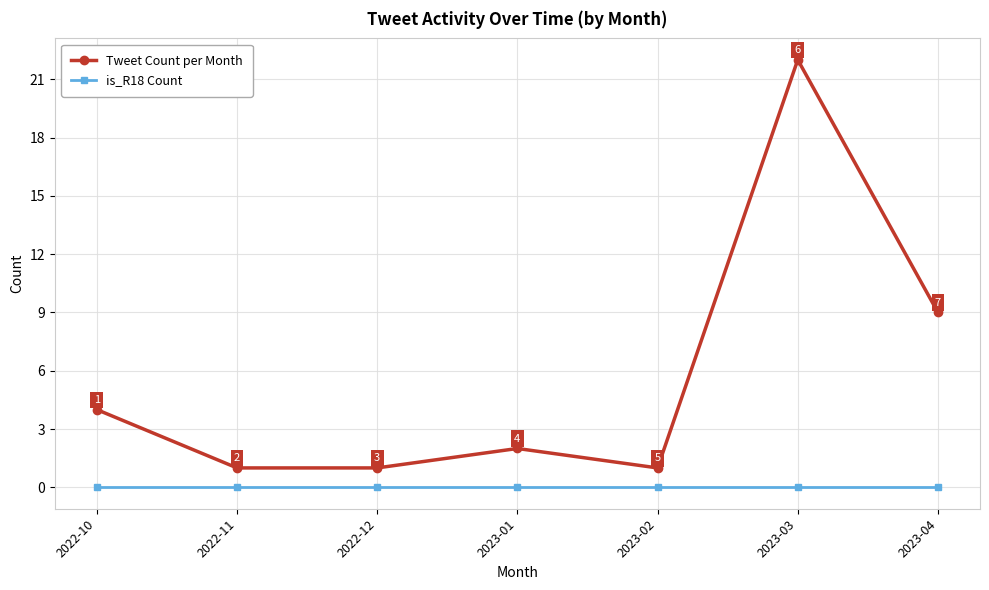

What is the label of the 7th point from the left?

2023-04